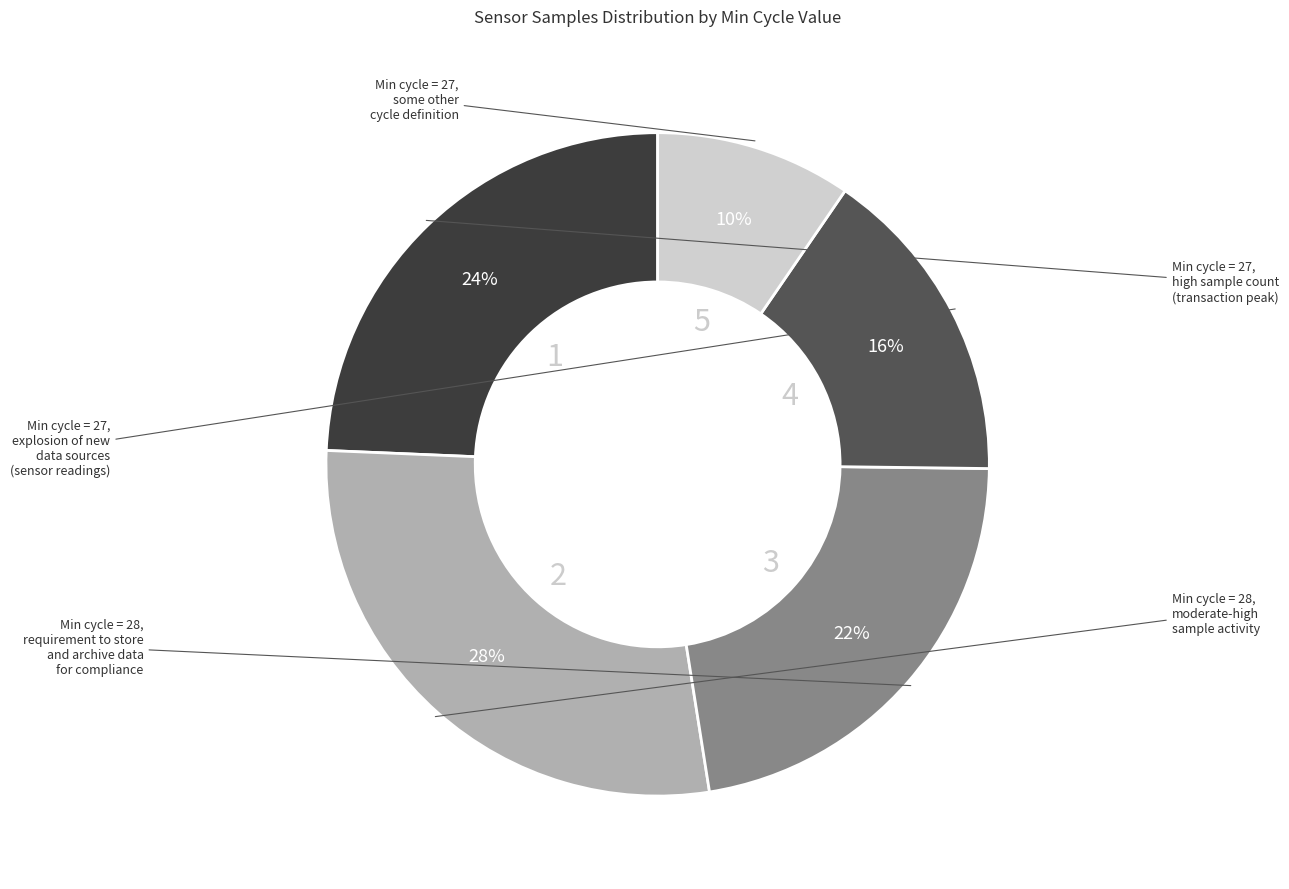

Is there a majority slice in this chart?

No